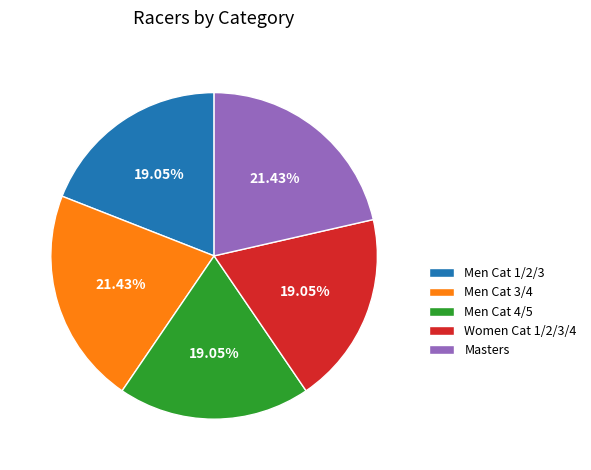

How many segments does this pie chart have?

5